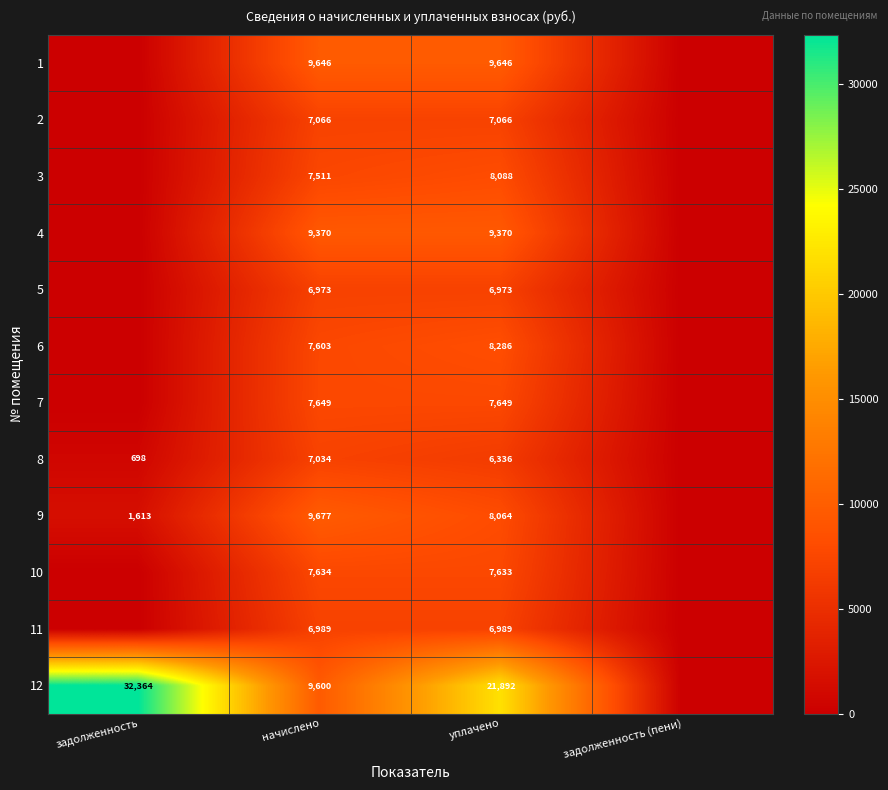

At which category is the sum across all series the highest?

уплачено